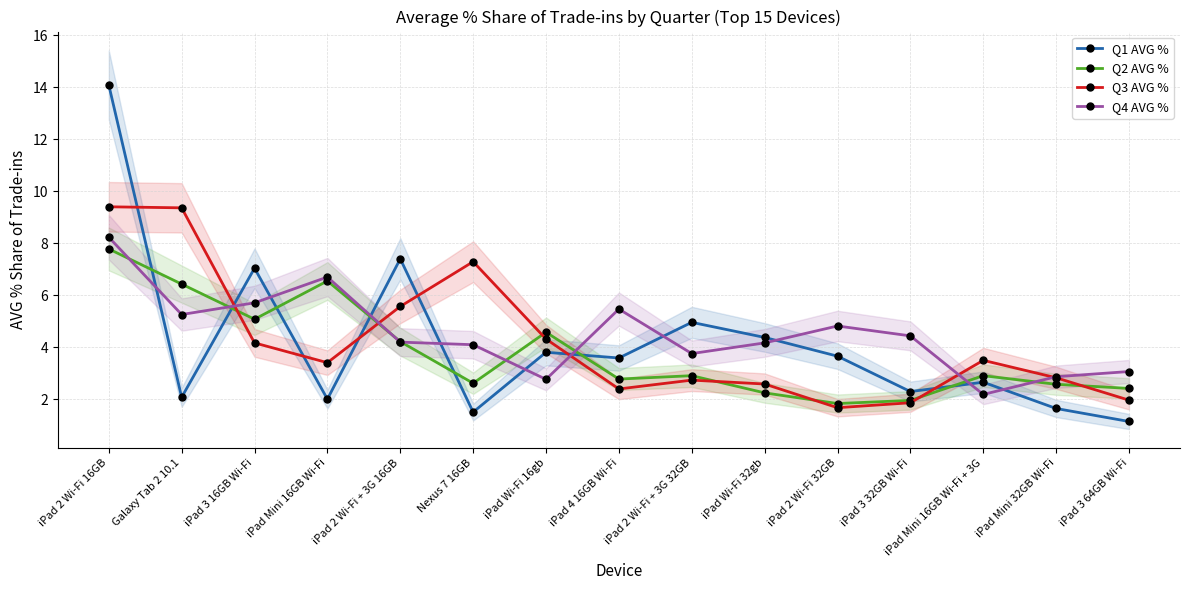

What is the label of the 6th point from the right?

iPad Wi-Fi 32gb